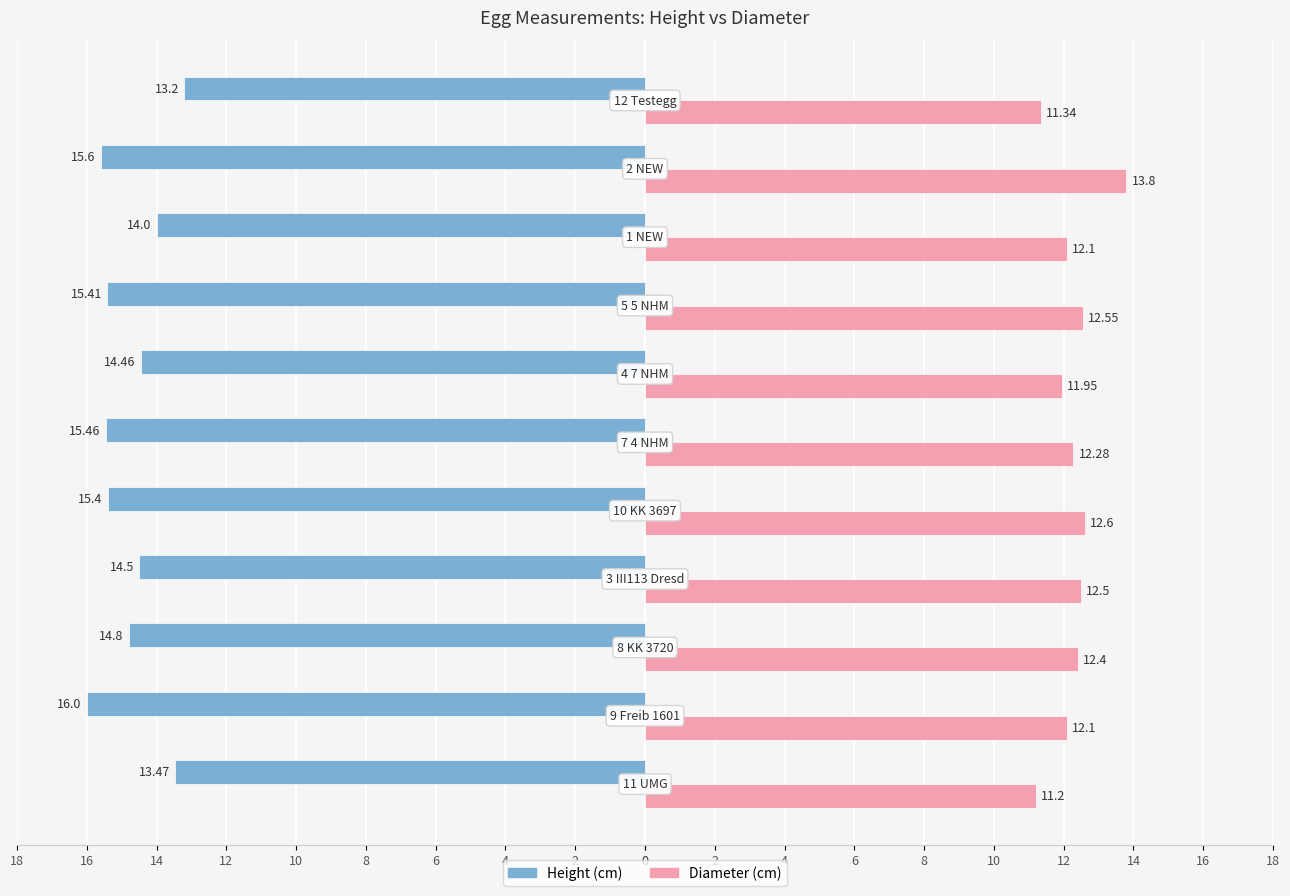

Is it true that Diameter equals 17.8 at 4?

False